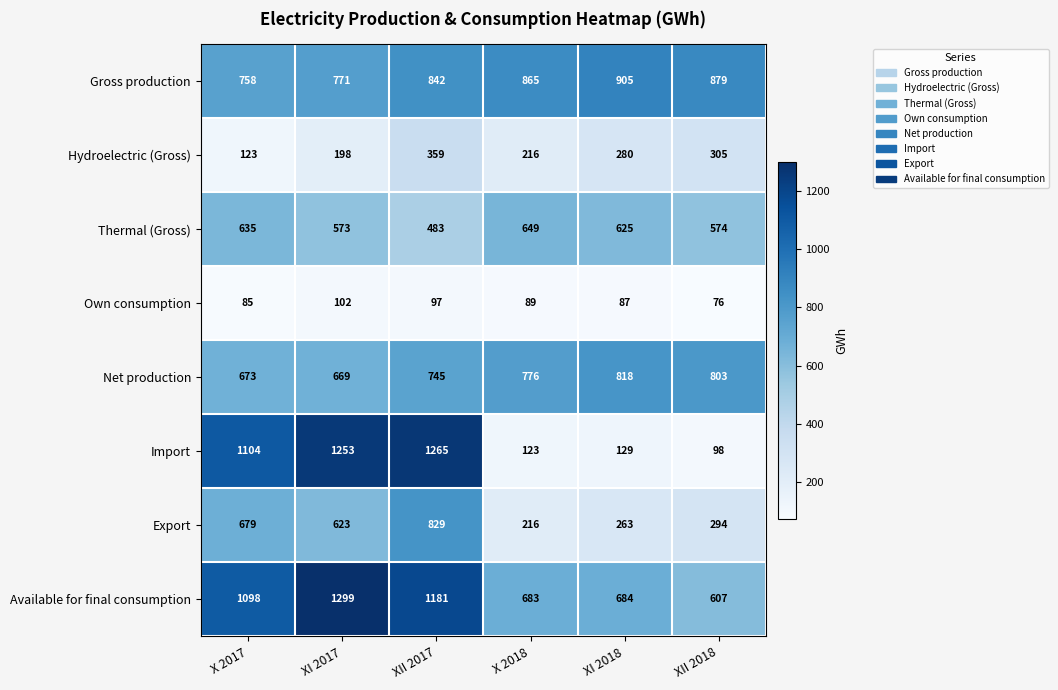

Between X 2017 and XII 2017, which series saw the biggest shift?

Hydroelectric (Gross)